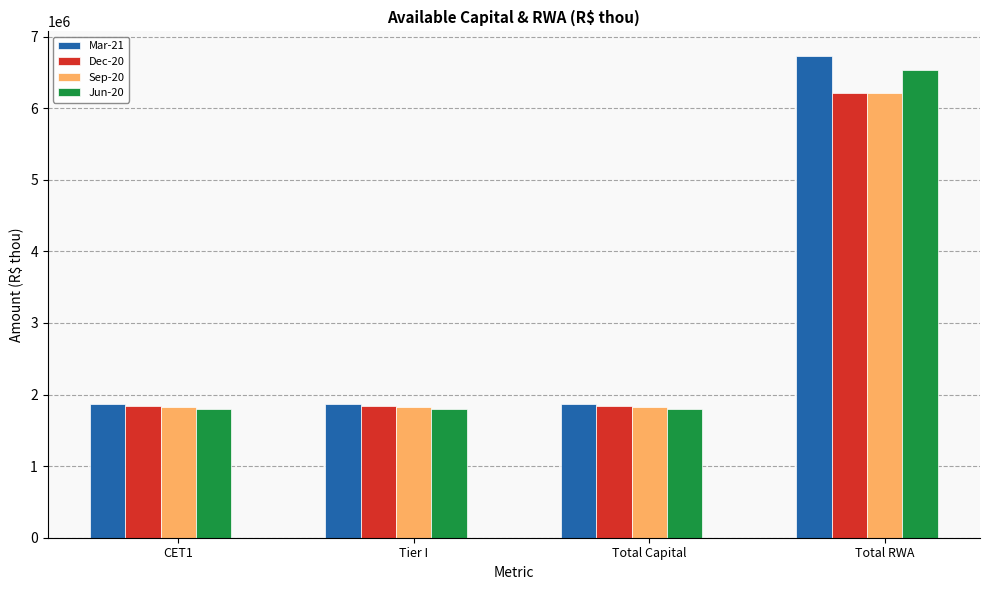

What is the difference between the maximum and second lowest values in the Jun-20 series?

4733322.8